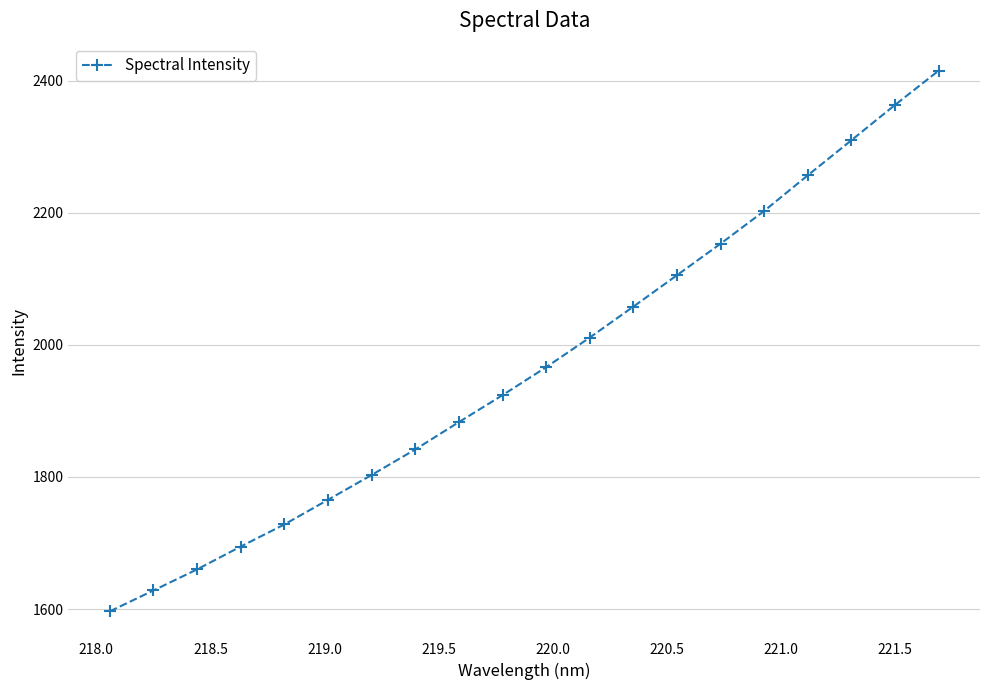

How many distinct data groups are displayed?

1